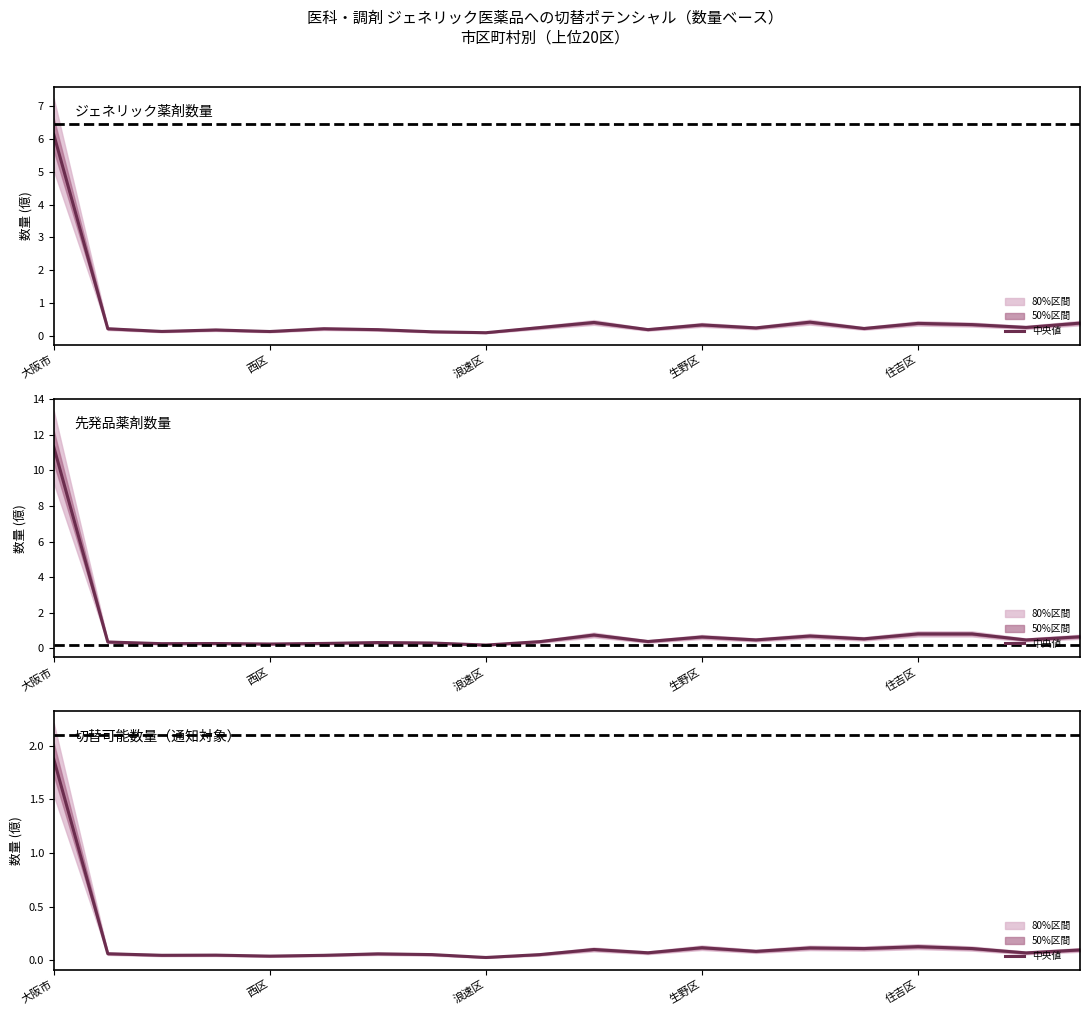

At which category is the sum across all series the highest?

大阪市